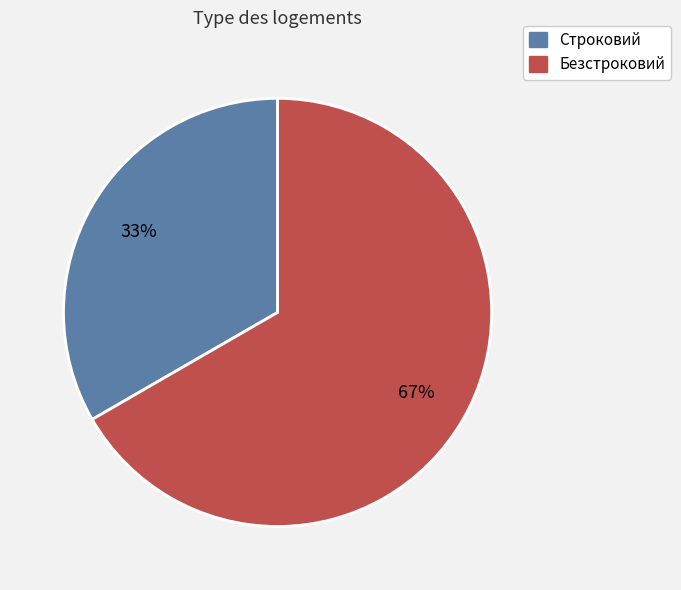

Between Безстроковий and Строковий, which is larger?

Безстроковий